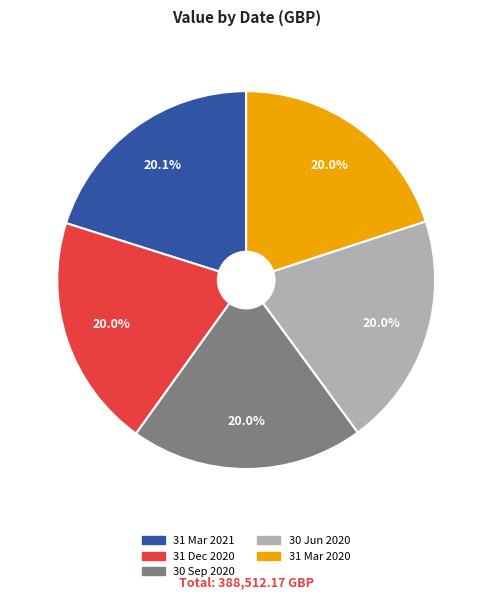

What percentage is the 31 Mar 2021 slice, to the nearest percent?

20%